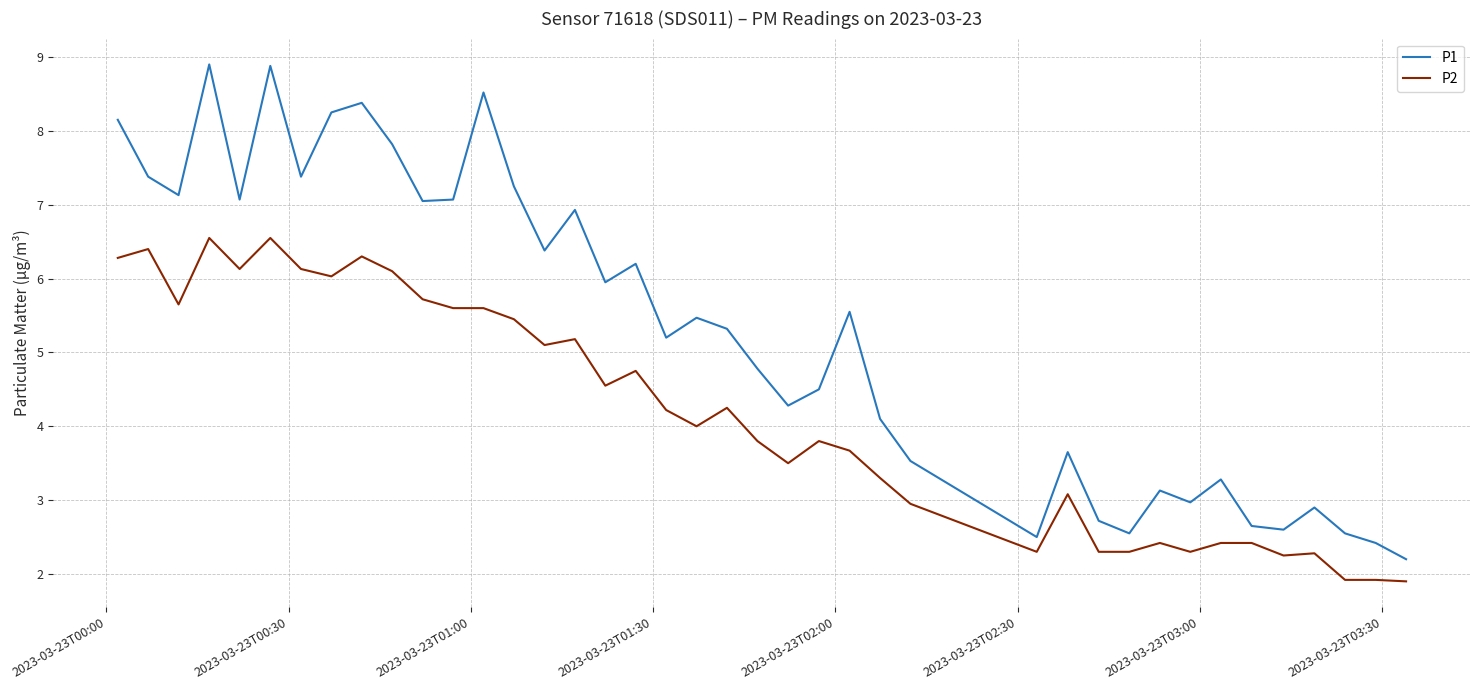

List the series in order of their peak value, highest first.

P1, P2